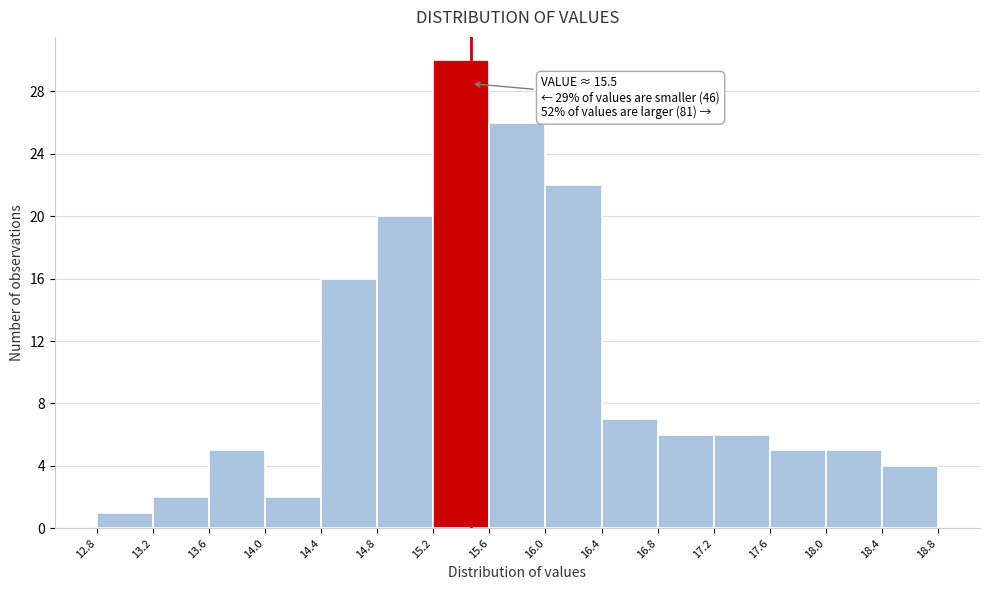

Over which range of the x-axis is the bar tallest?

15.2 to 15.6